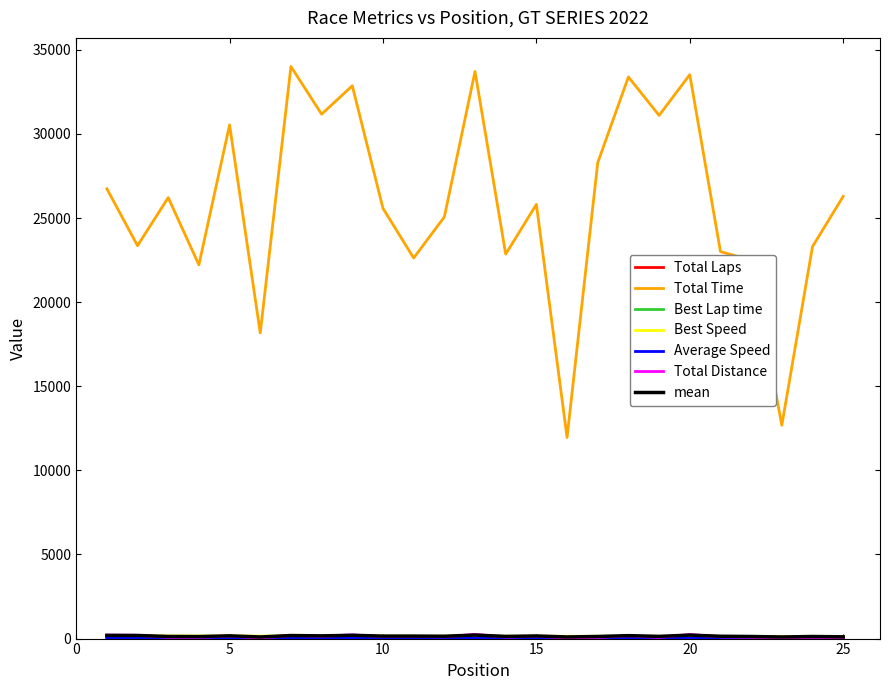

What is the maximum value shown in the chart?

34013.5